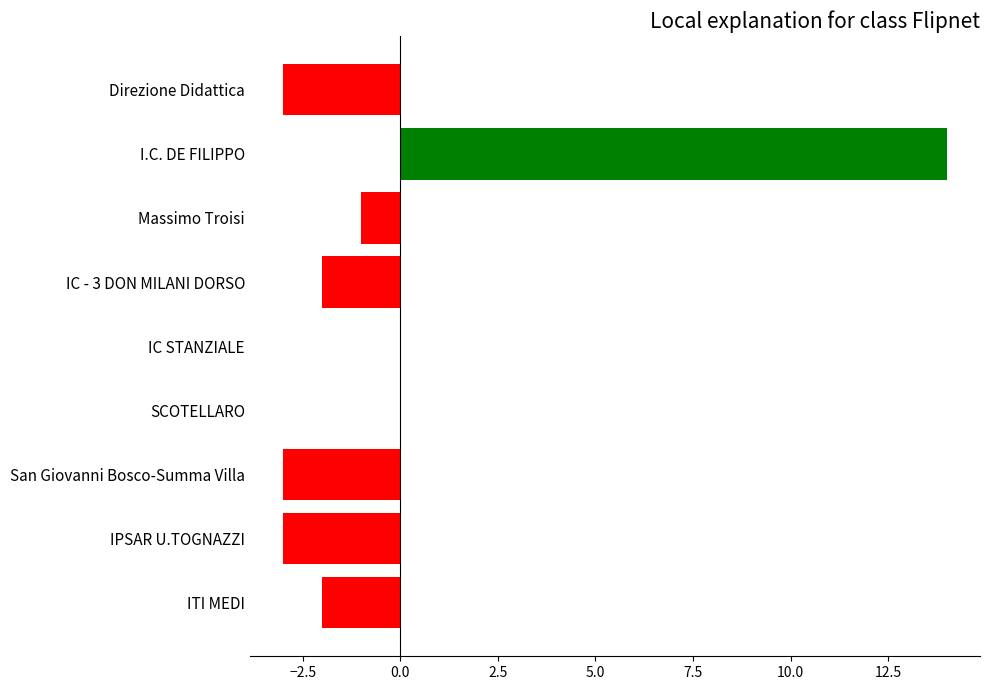

What is the greatest value displayed?

14